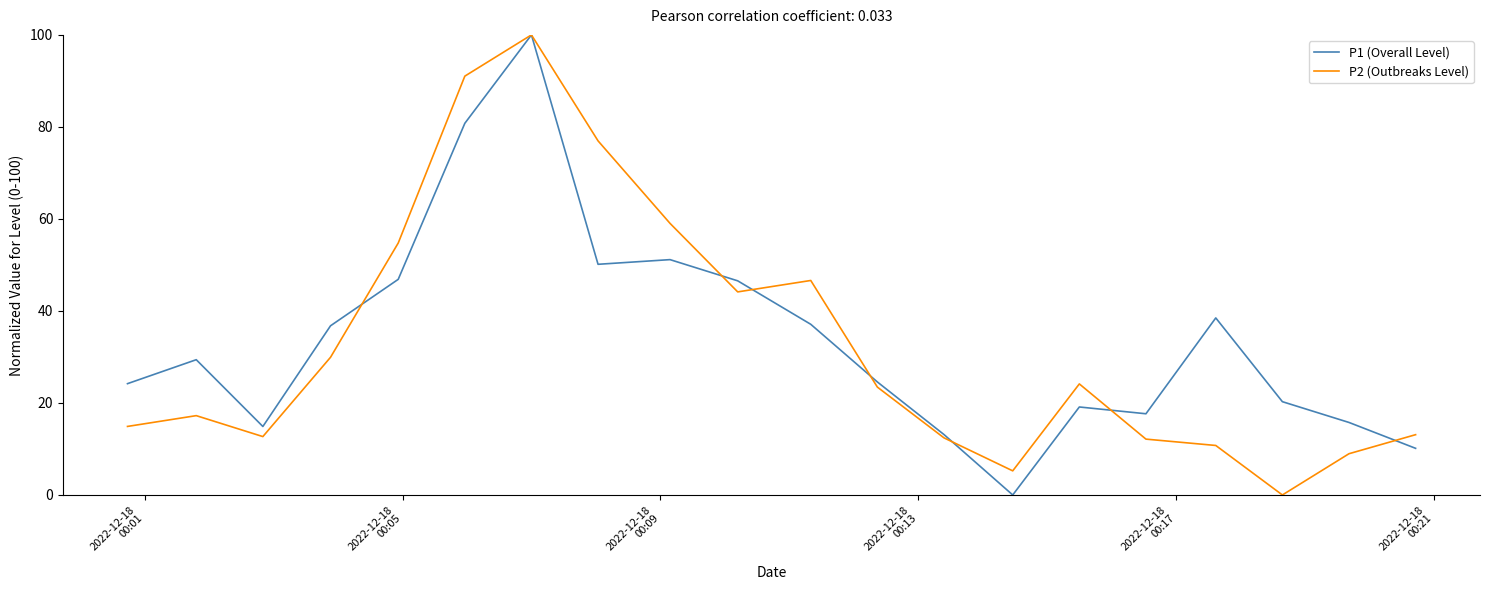

What is the highest value of the P2 (Outbreaks Level) series?

100.0